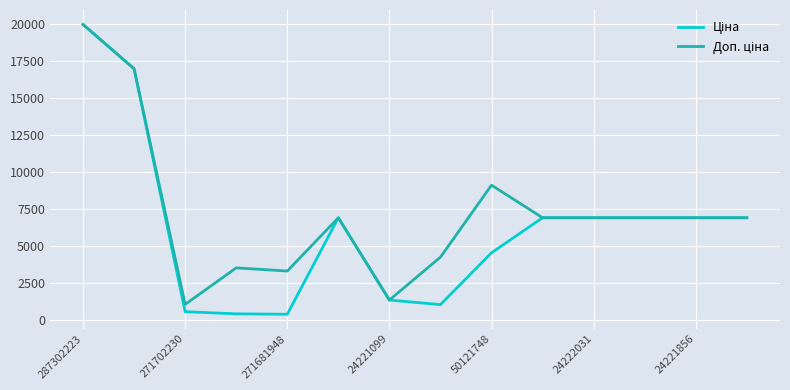

What is the maximum value shown in the chart?

19964.2